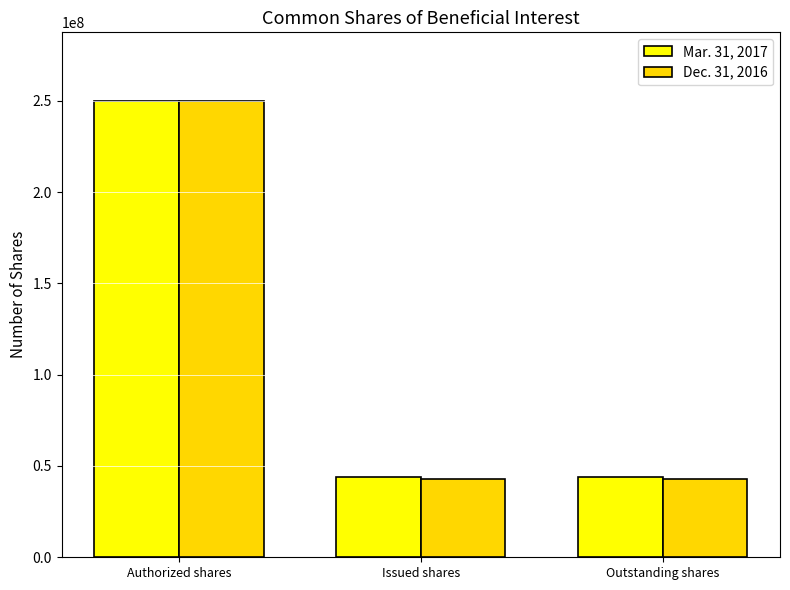

At which category is the sum across all series the highest?

Authorized shares